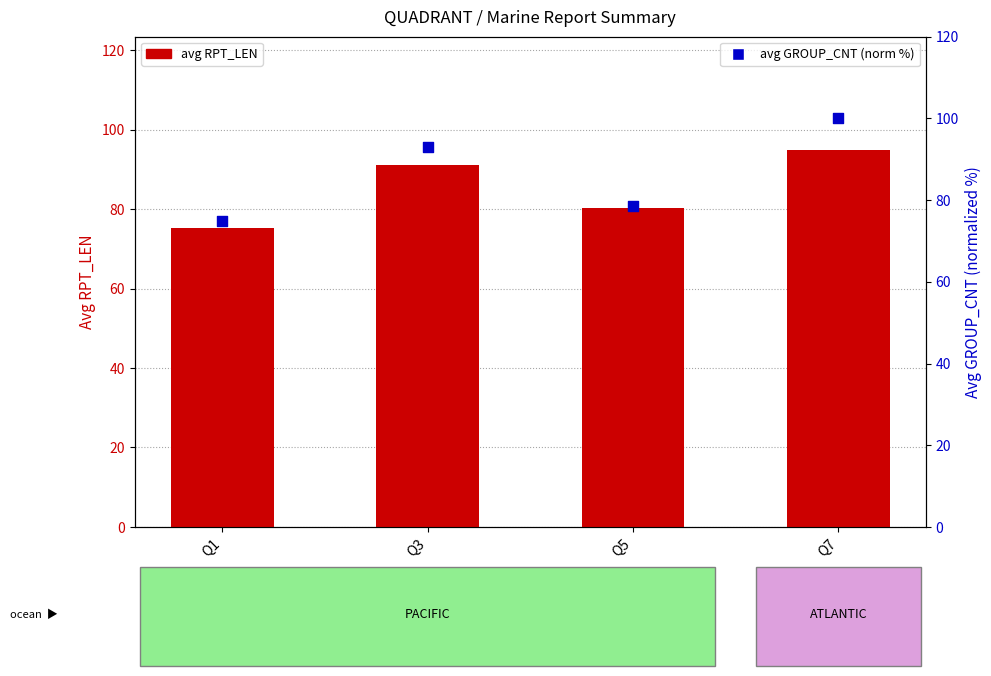

Is the value of avg GROUP_CNT (norm %) at Q7 greater than the value of avg RPT_LEN at Q1?

Yes